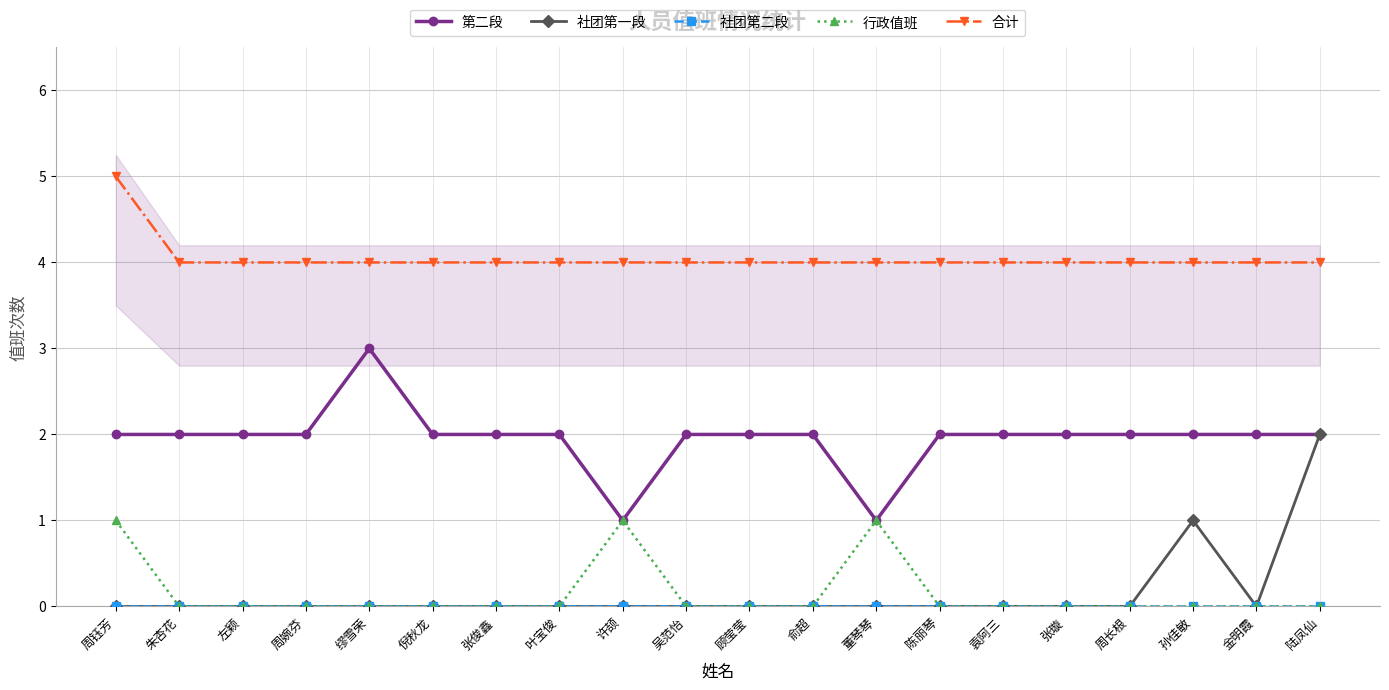

What is the maximum value for 社团第一段?

2